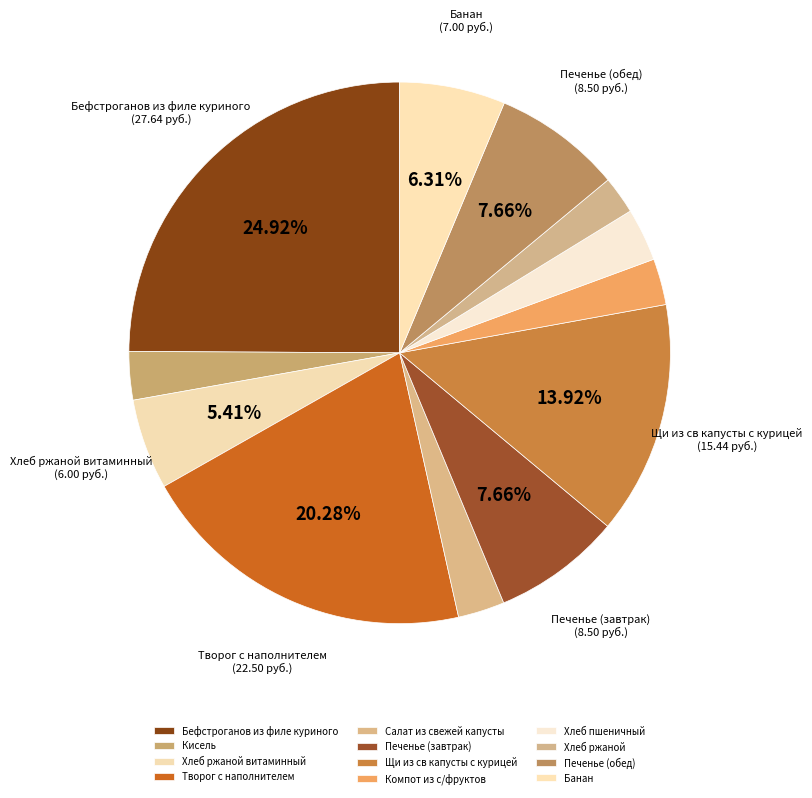

True or false: Кисель accounts for 3% of the total.

True